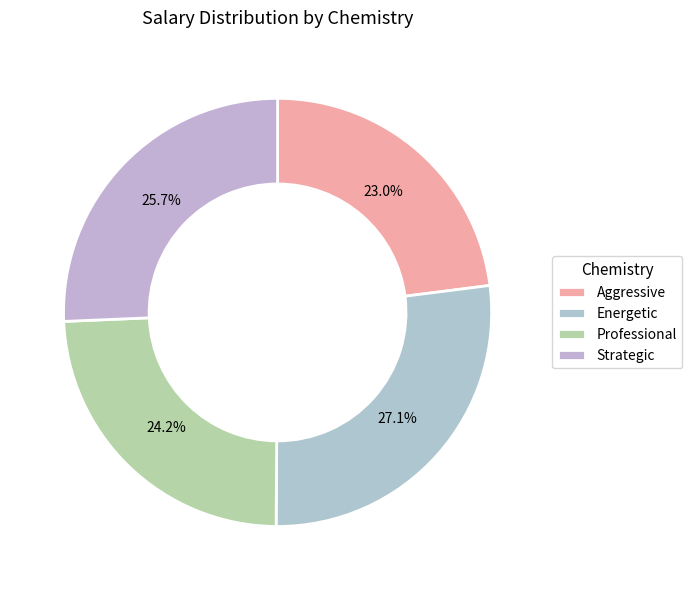

What is the smallest slice in the pie chart?

Aggressive